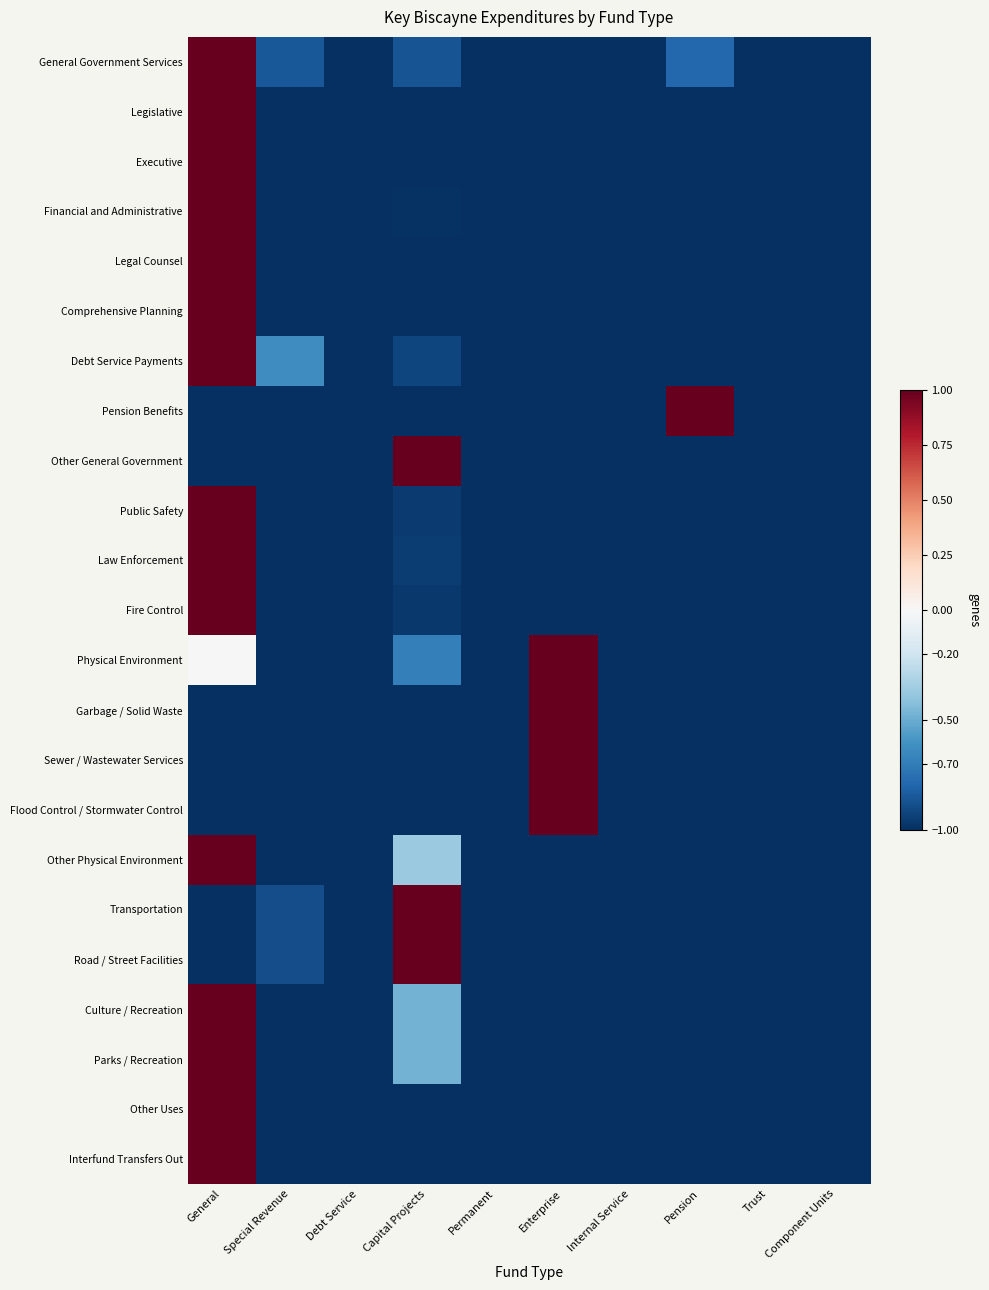

What is the smallest value displayed?

-1.0